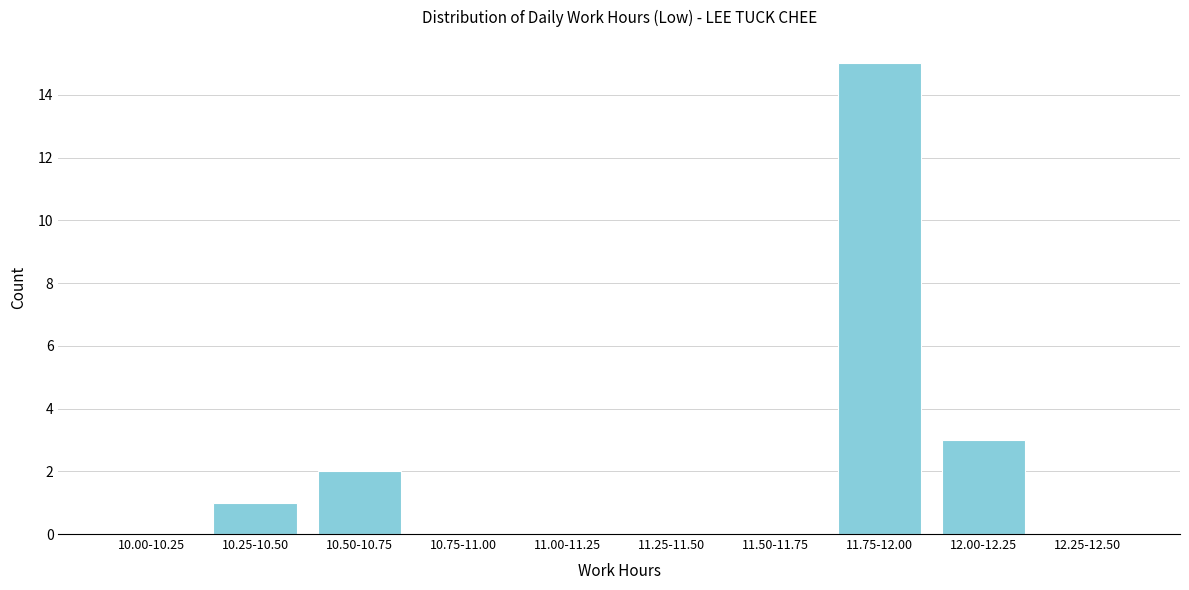

Reading left to right, list all the values displayed in this chart.

10.00-10.25=0	10.25-10.50=1	10.50-10.75=2	10.75-11.00=0	11.00-11.25=0	11.25-11.50=0	11.50-11.75=0	11.75-12.00=15	12.00-12.25=3	12.25-12.50=0